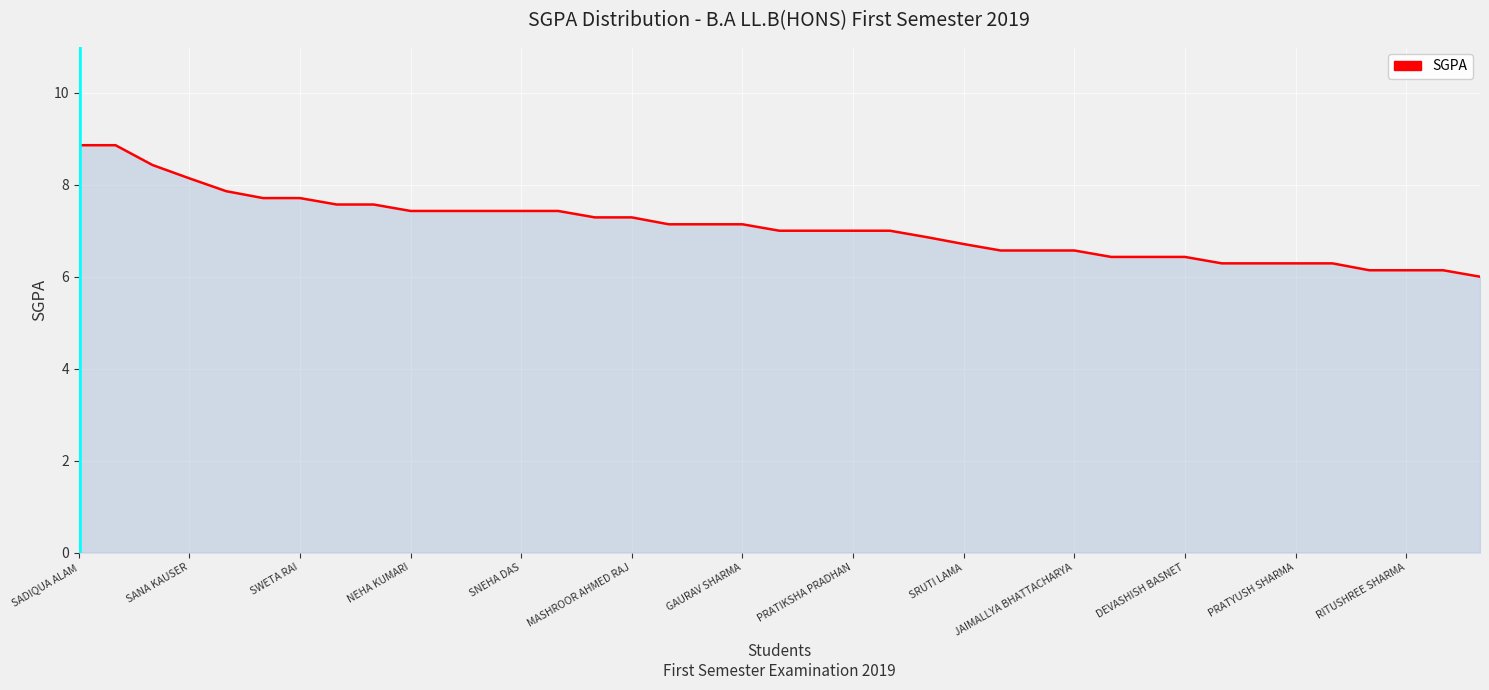

What is the difference between the maximum and minimum values?

2.9